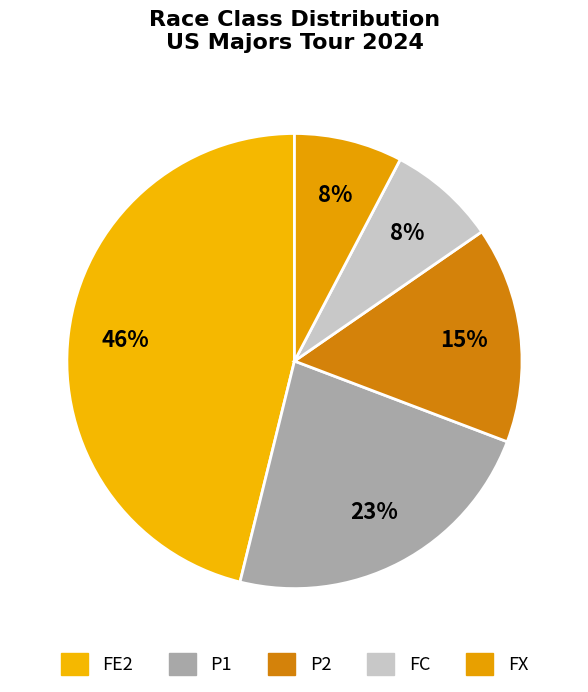

Which slice is the largest?

FE2